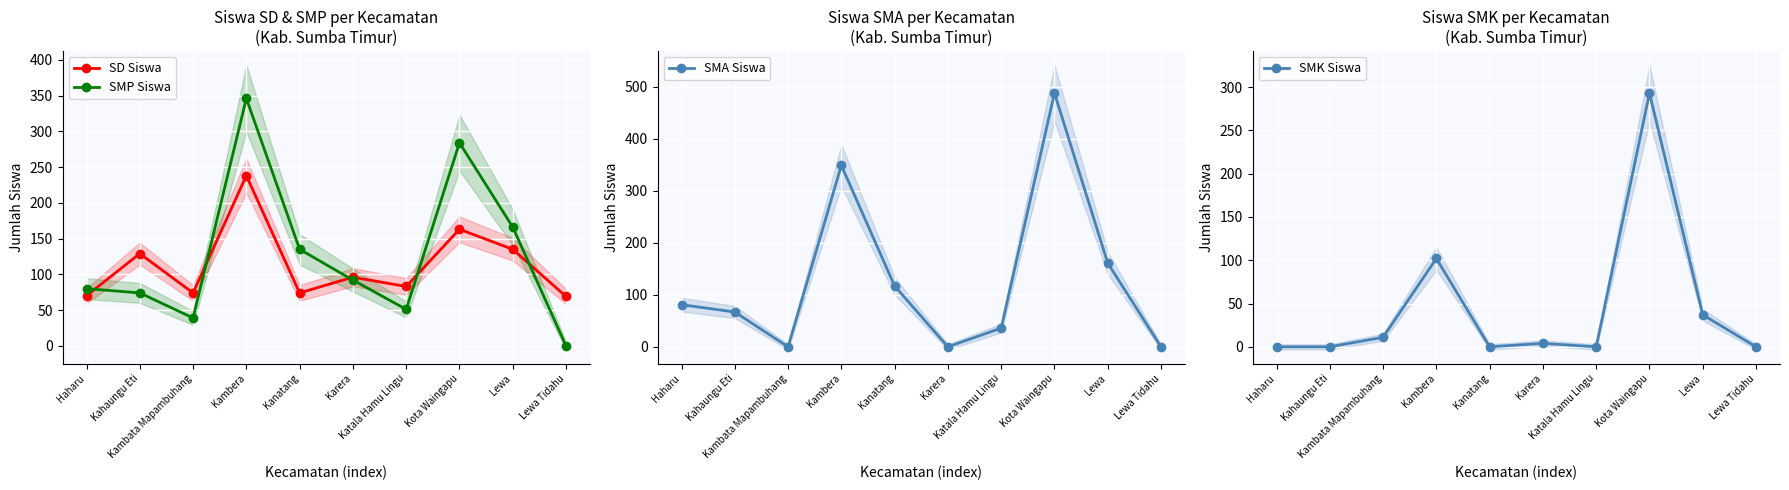

At which label is SMK Siswa closest to 146?

Kambera